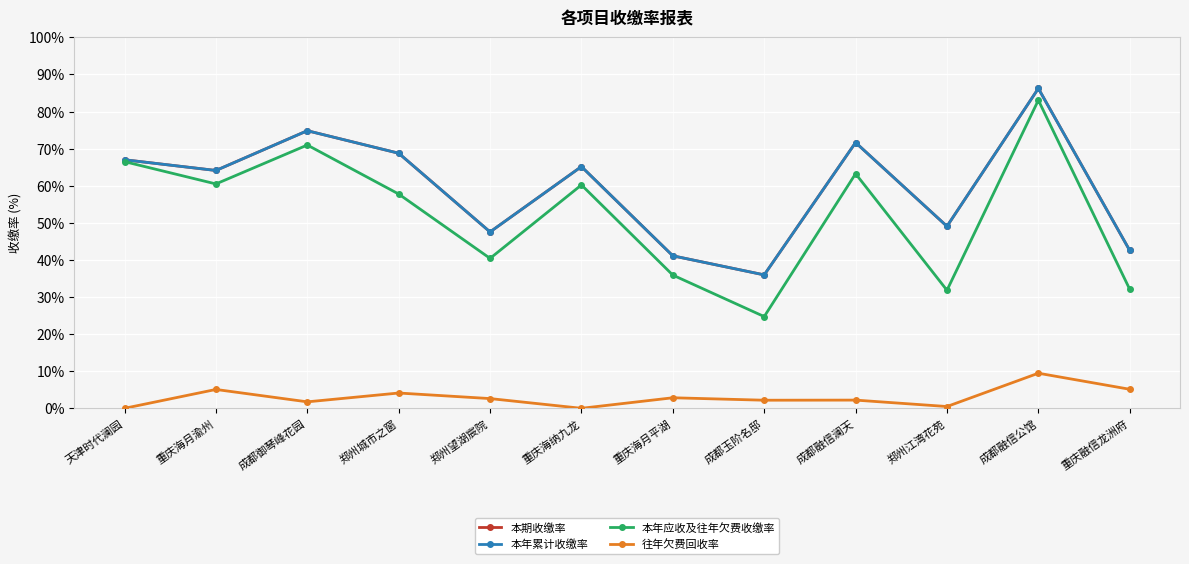

Does the chart have visible grid lines?

Yes